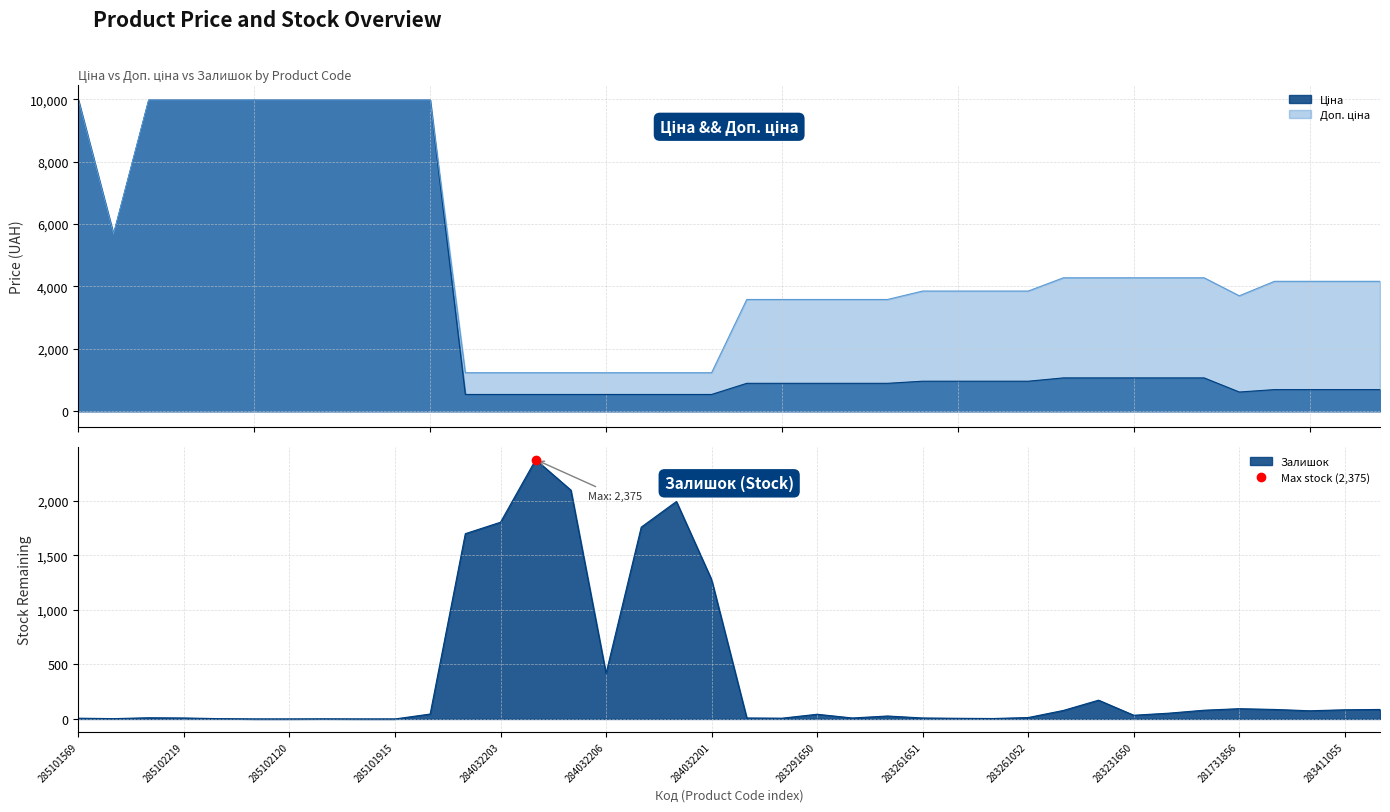

Where does the Доп. ціна series first go above 4165?

285101569